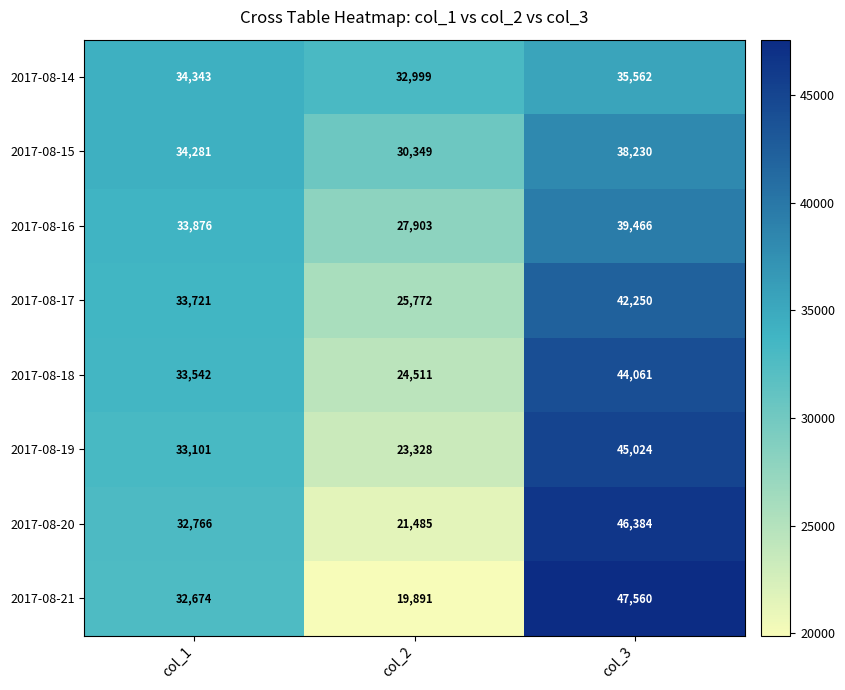

The value of 2017-08-18 at col_2 is 10496. True or false?

False